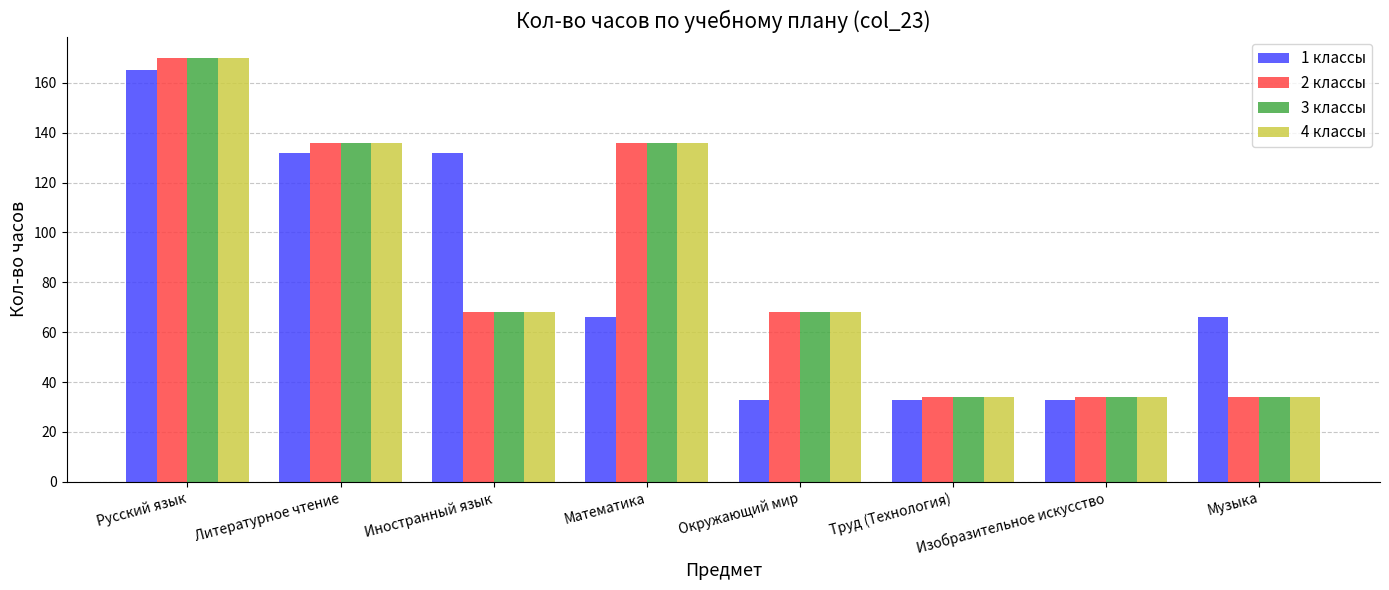

At which category is the sum across all series the highest?

Русский язык